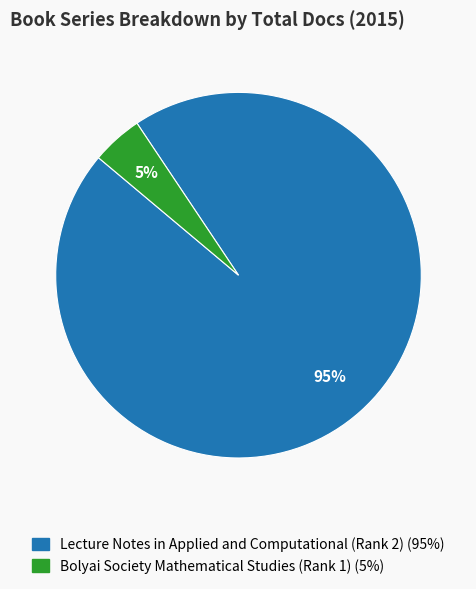

How many segments does this pie chart have?

2